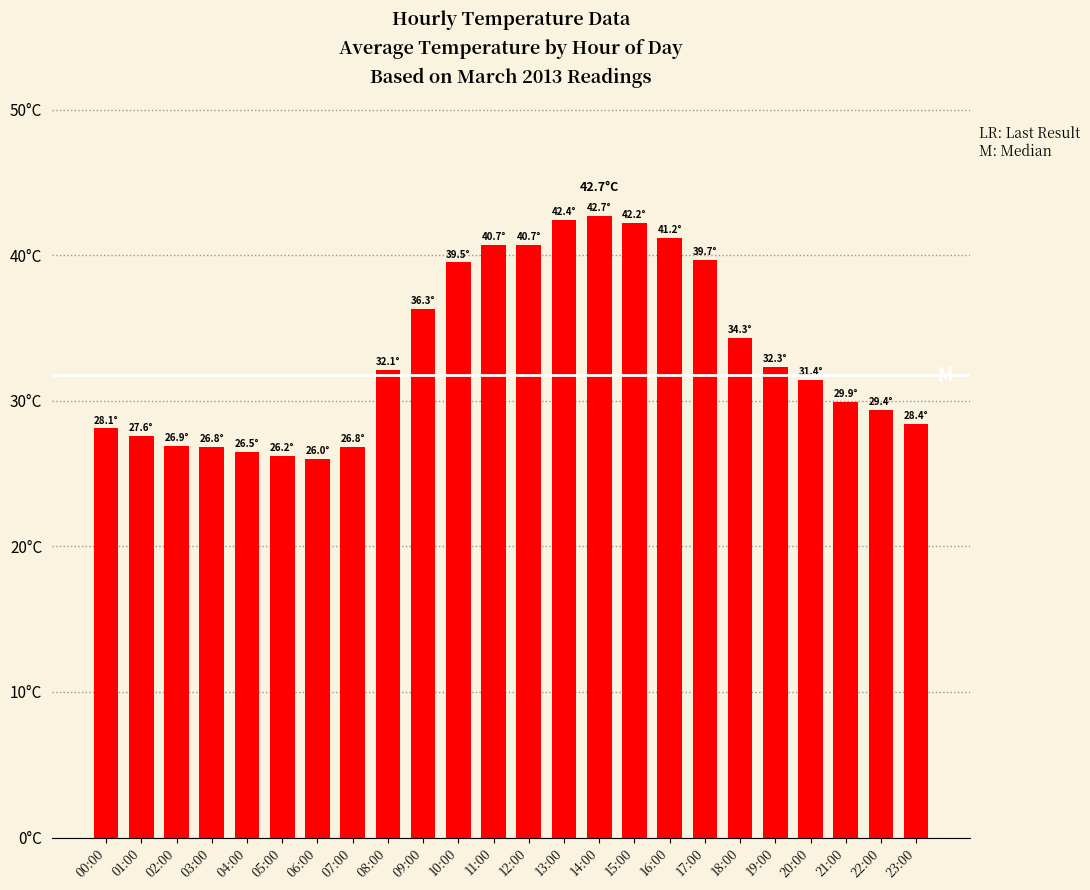

Reading right to left, what are all the values shown in this chart?

28.4	29.4	29.9	31.4	32.3	34.3	39.7	41.2	42.2	42.7	42.4	40.7	40.7	39.5	36.3	32.1	26.8	26.0	26.2	26.5	26.8	26.9	27.6	28.1